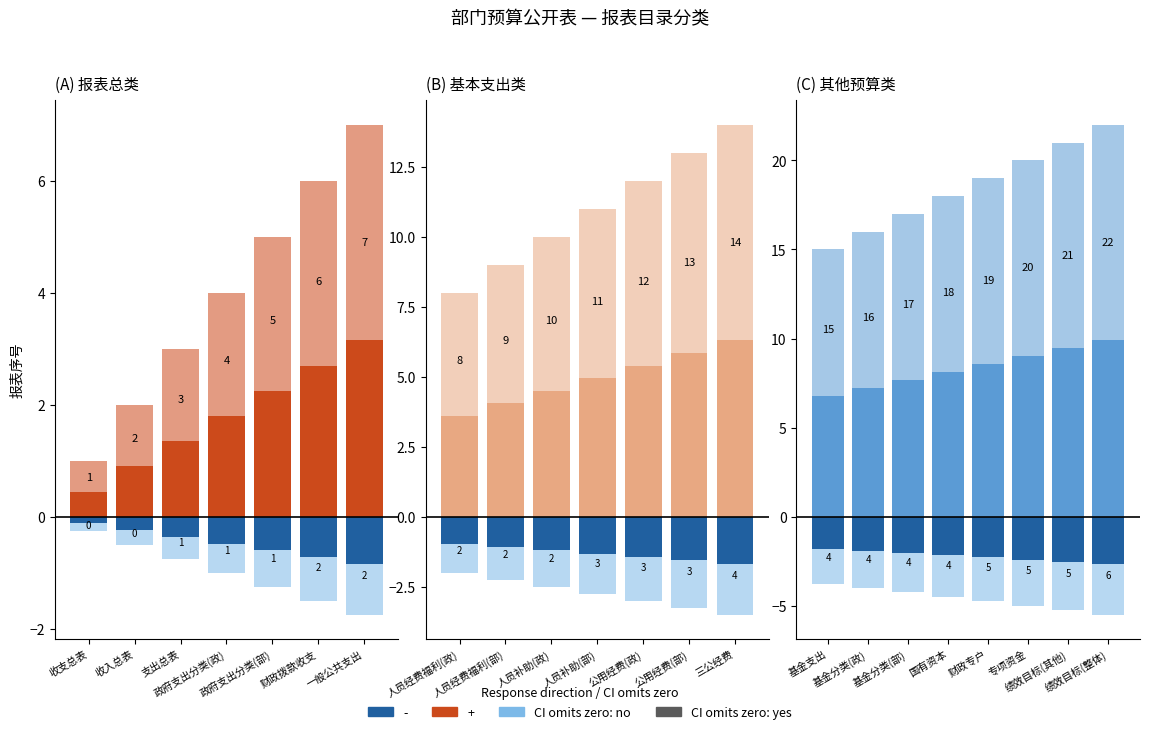

How many CI omits zero: no values are between 17 and 21?

5